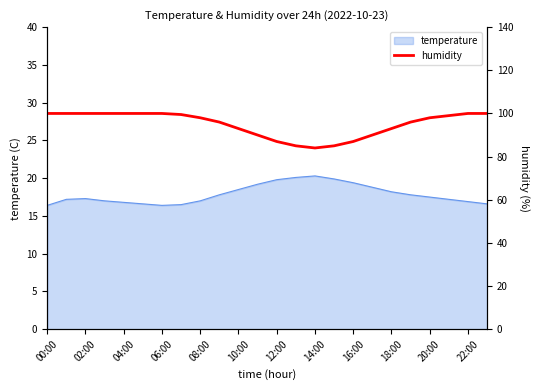

What is the sum of all values?

2280.5